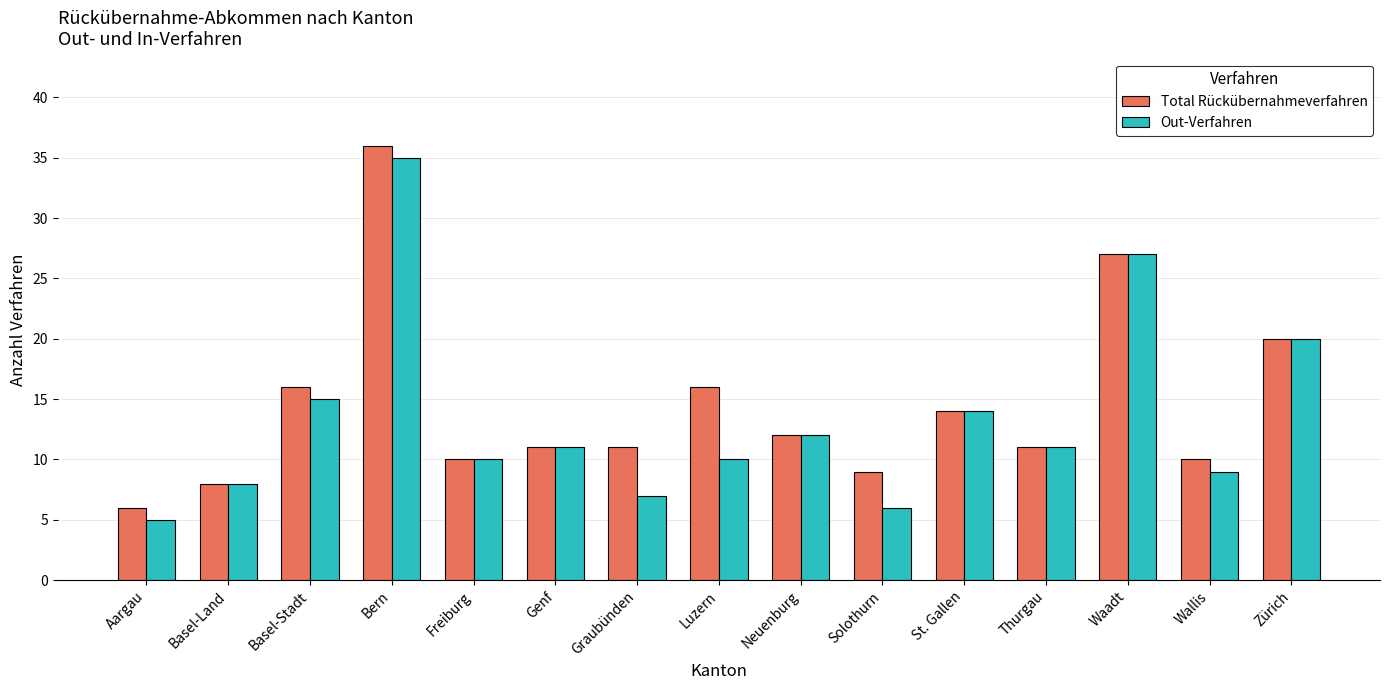

Which series changed the most between Aargau and Basel-Land?

Out-Verfahren